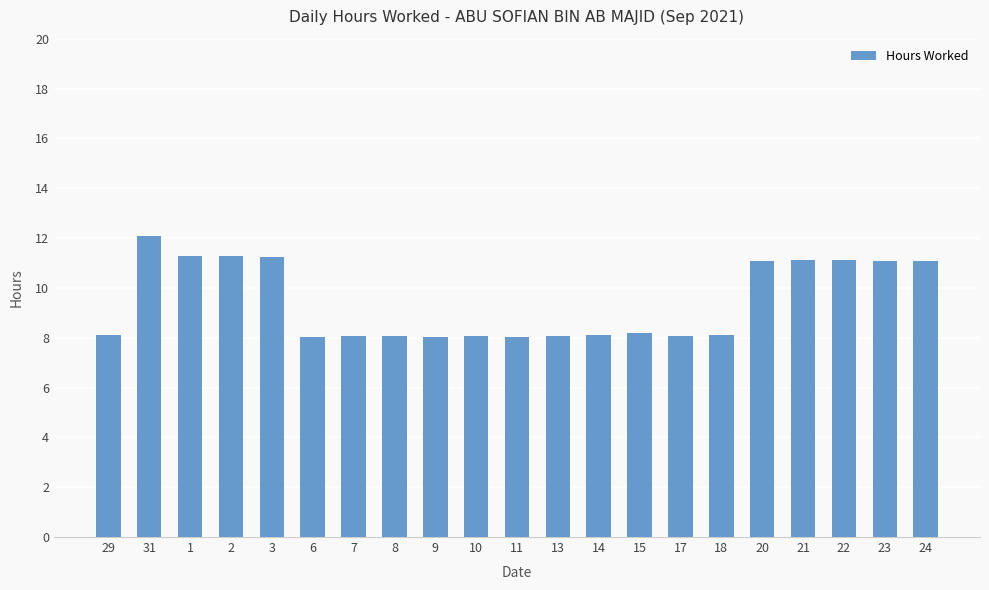

What is the value of the 12th bar from the left?

8.1